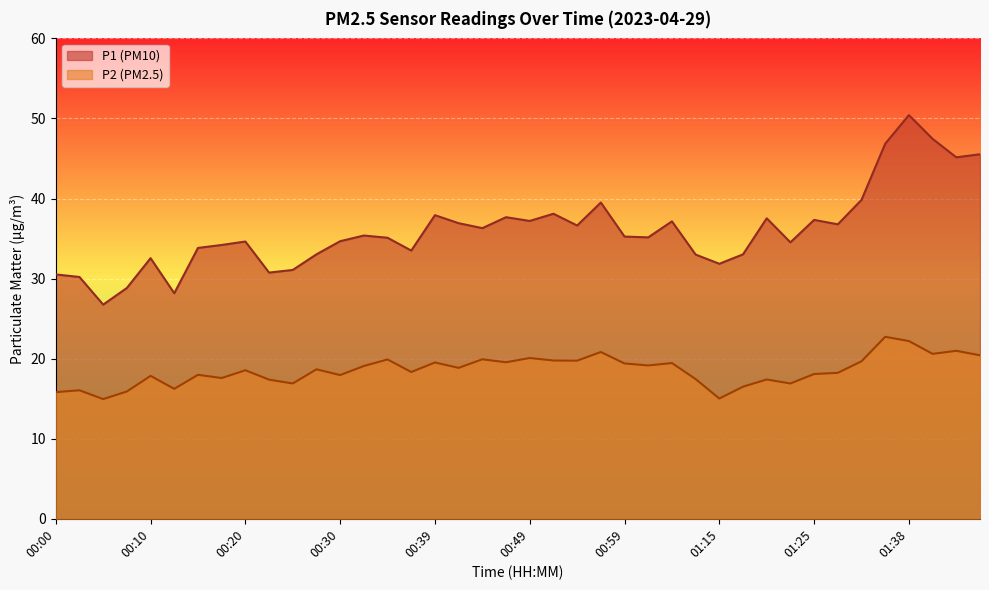

True or false: P1 and P2 intersect in this chart.

False